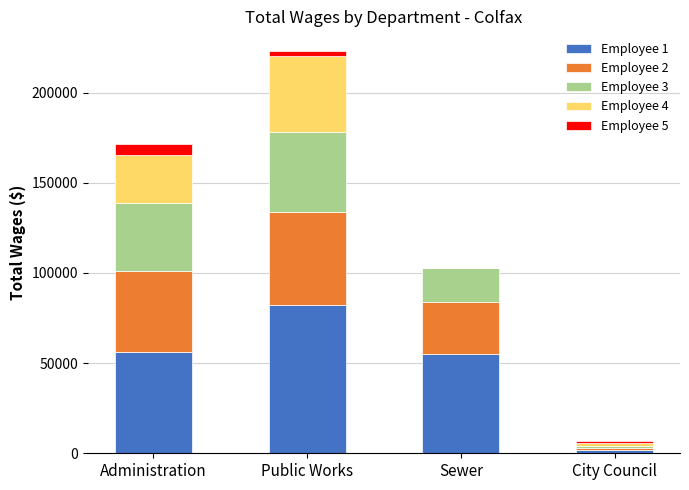

Does the chart contain stacked bars?

Yes